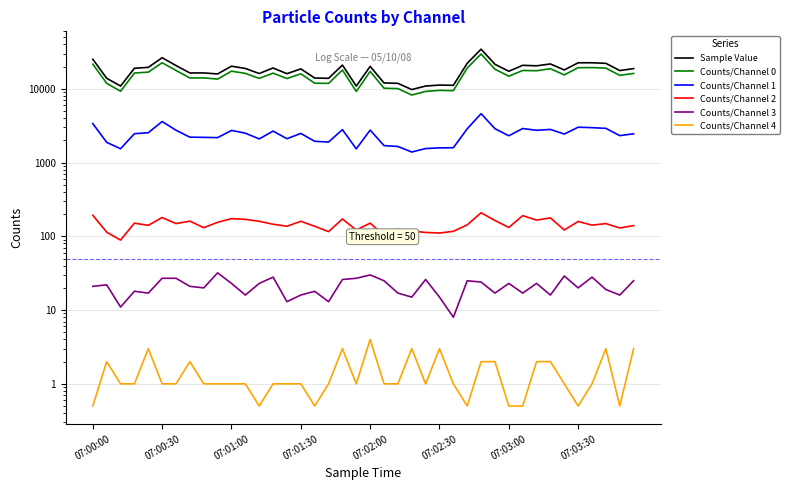

How many distinct data groups are displayed?

6